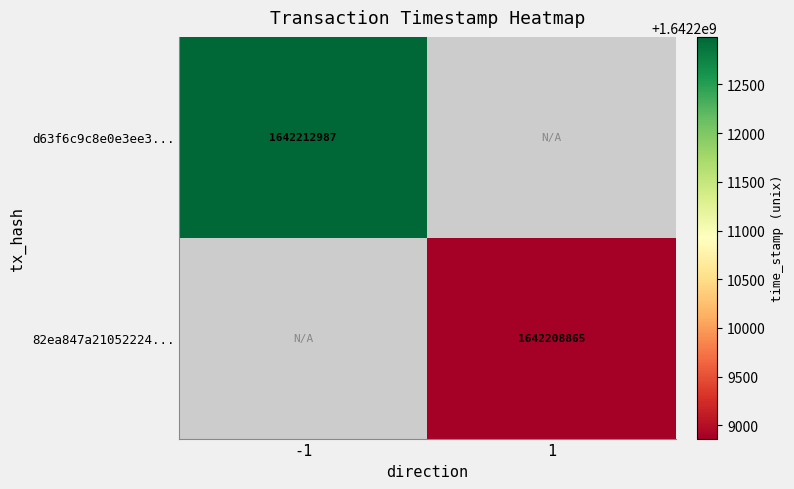

The value of d63f6c9c8e0e3ee3... at -1 is 1642212987. True or false?

True